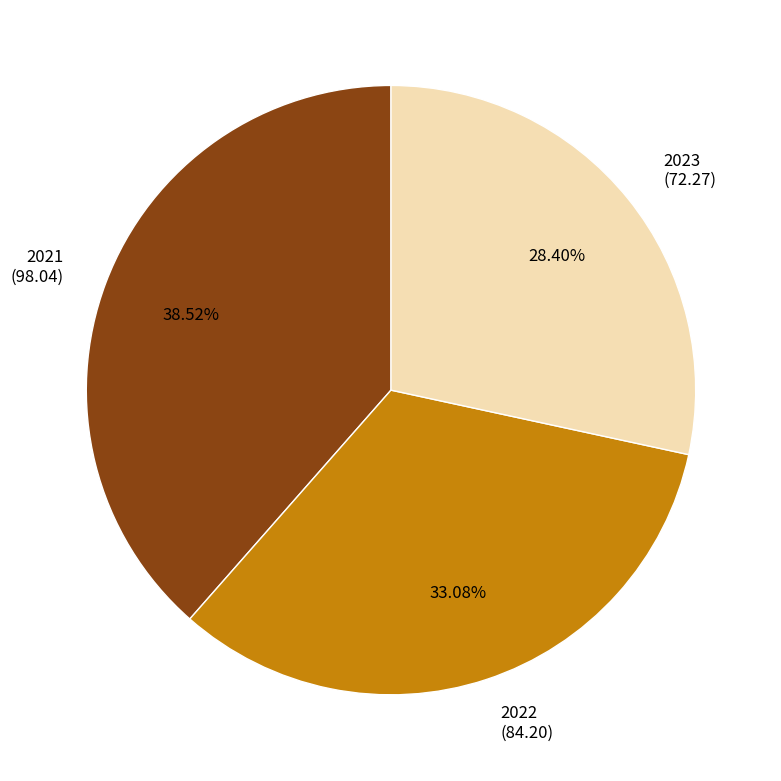

What is the ratio of the value at 2021 to the value at 2023?

1.4